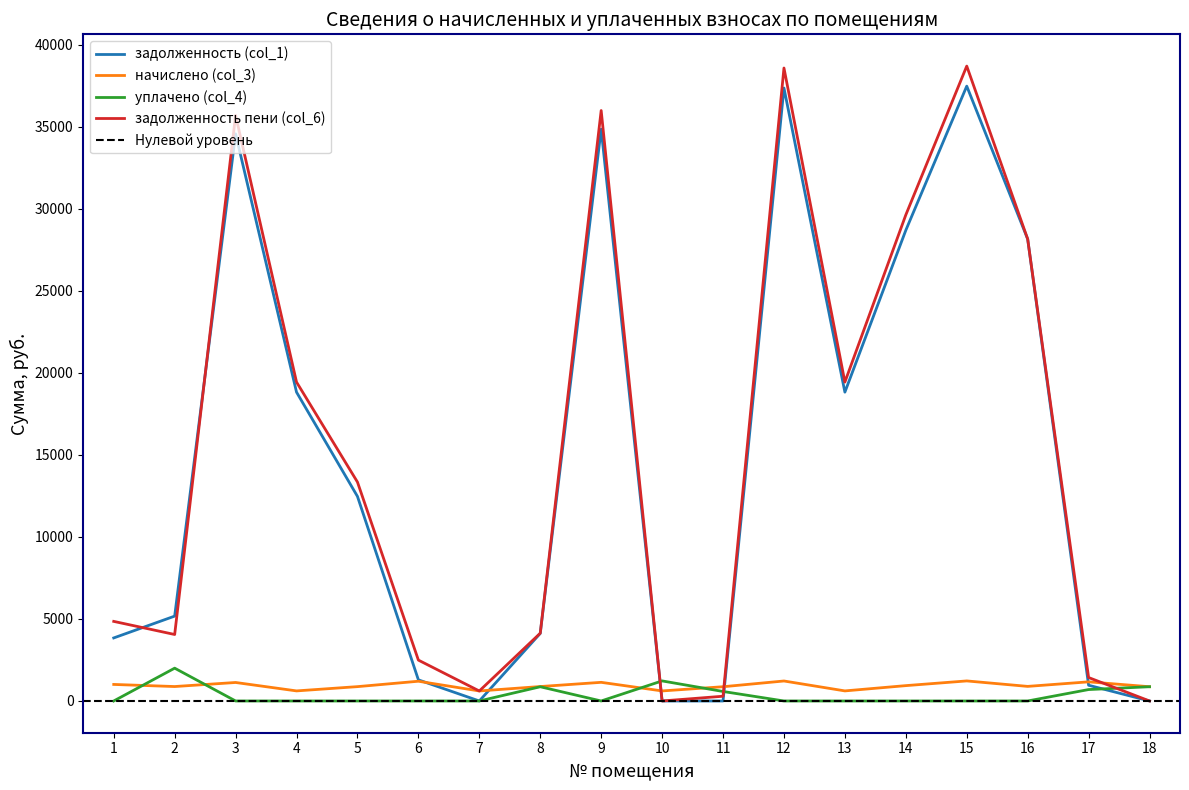

Which has a higher value, 1 or 9?

9